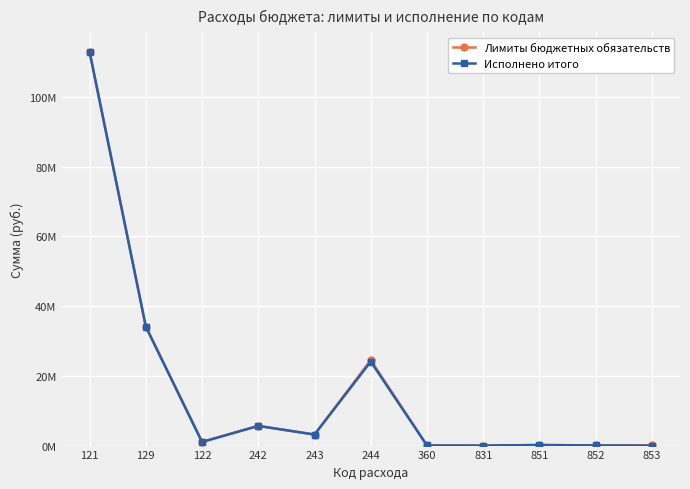

Is this an area chart (filled region under the line)?

No